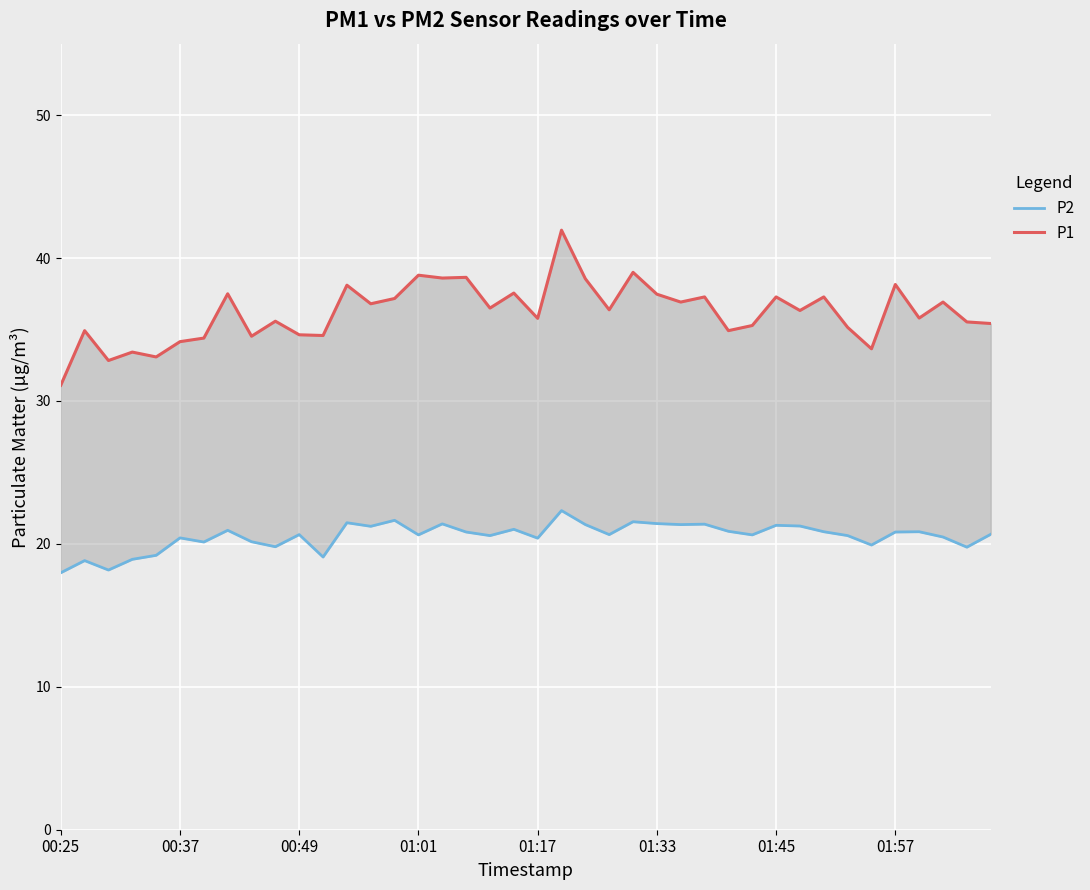

Which series has the widest spread of values?

P1